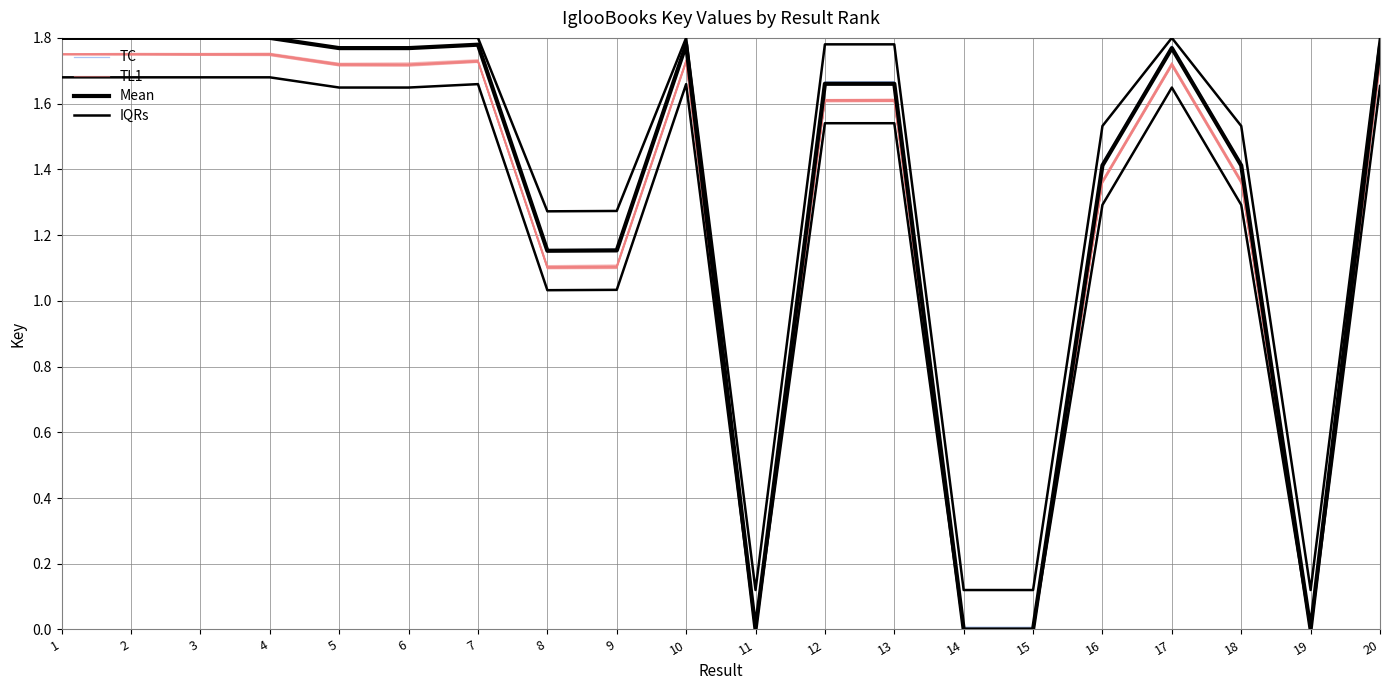

How many values in the Mean series are below 1?

4